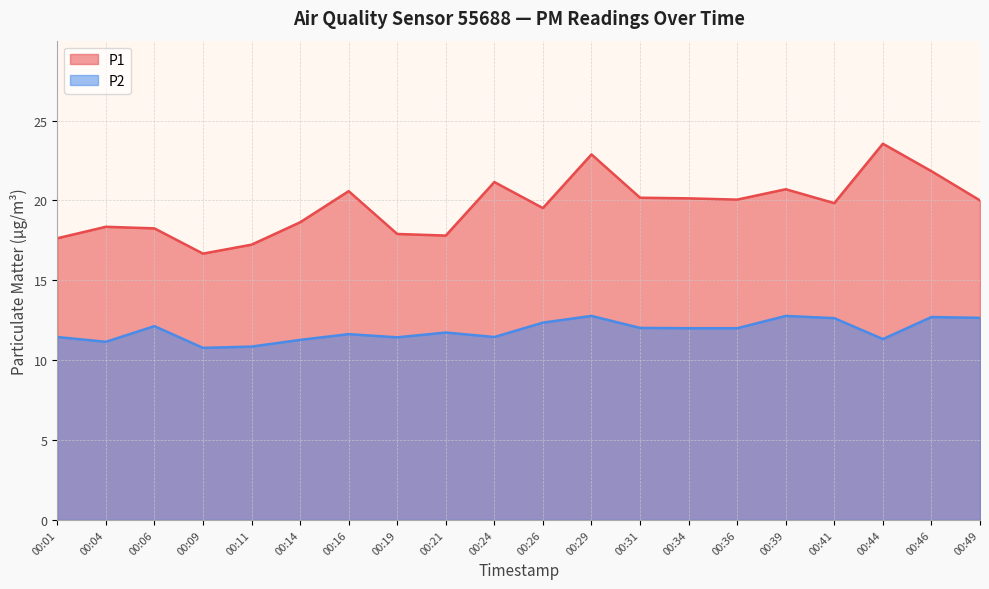

Reading right to left, what are all the values shown in this chart?

P1: 20.0	21.8	23.6	19.8	20.7	20.1	20.1	20.2	22.9	19.5	21.1	17.8	17.9	20.6	18.6	17.2	16.7	18.2	18.4	17.6
P2: 12.7	12.7	11.3	12.6	12.8	12.0	12.0	12.0	12.8	12.3	11.4	11.7	11.4	11.6	11.3	10.8	10.8	12.1	11.2	11.4